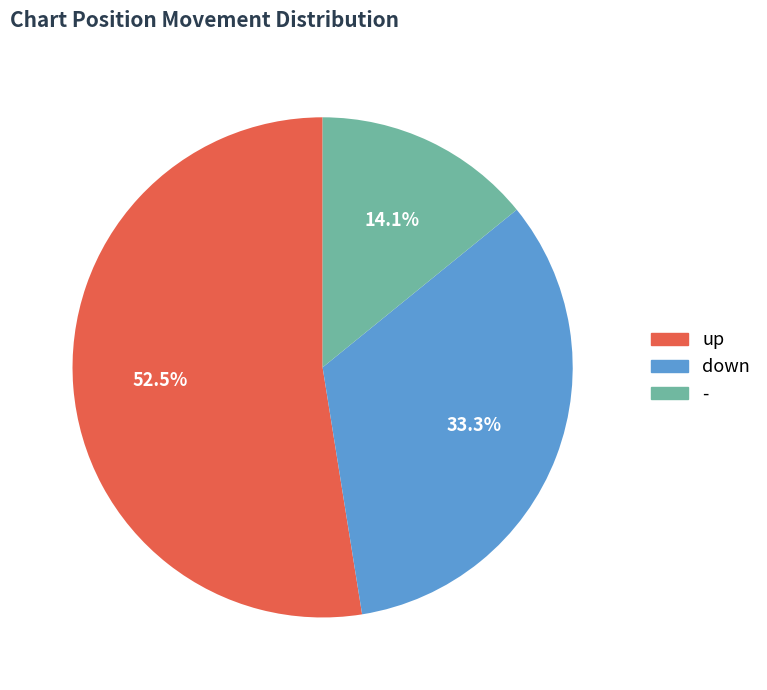

To the nearest percent, what is the combined percentage of up and -?

67%